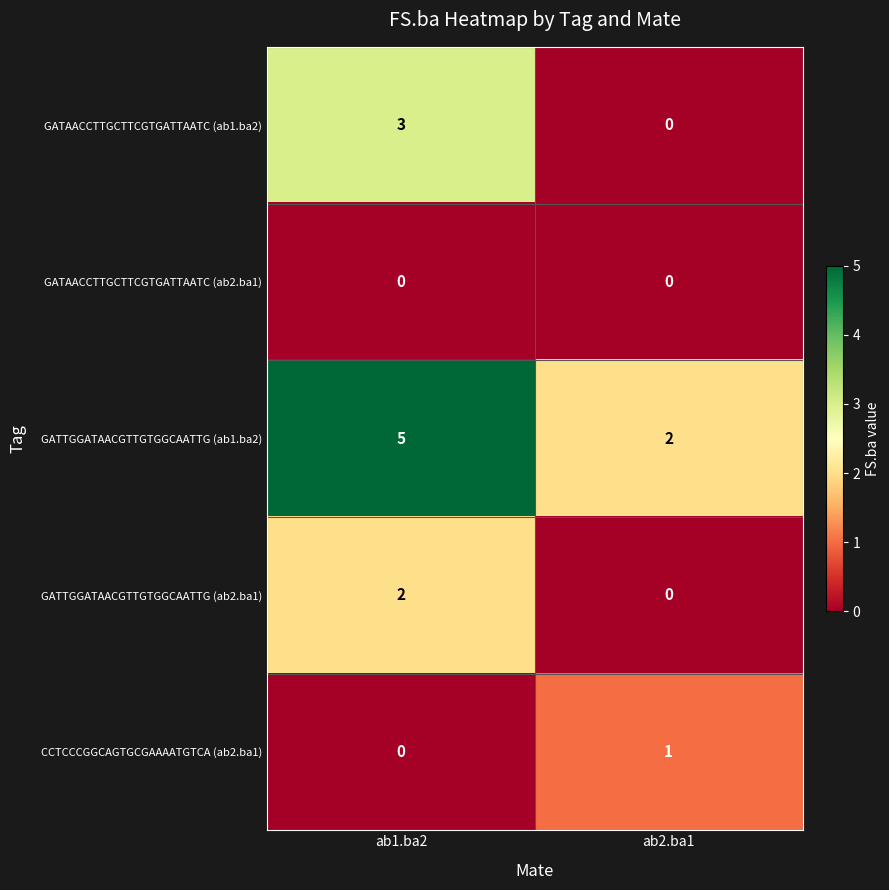

Reading left to right, transcribe all the data shown in this chart.

GATAACCTTGCTTCGTGATTAATC (ab1.ba2): ab1.ba2=3	ab2.ba1=0
GATAACCTTGCTTCGTGATTAATC (ab2.ba1): ab1.ba2=0	ab2.ba1=0
GATTGGATAACGTTGTGGCAATTG (ab1.ba2): ab1.ba2=5	ab2.ba1=2
GATTGGATAACGTTGTGGCAATTG (ab2.ba1): ab1.ba2=2	ab2.ba1=0
CCTCCCGGCAGTGCGAAAATGTCA (ab2.ba1): ab1.ba2=0	ab2.ba1=1